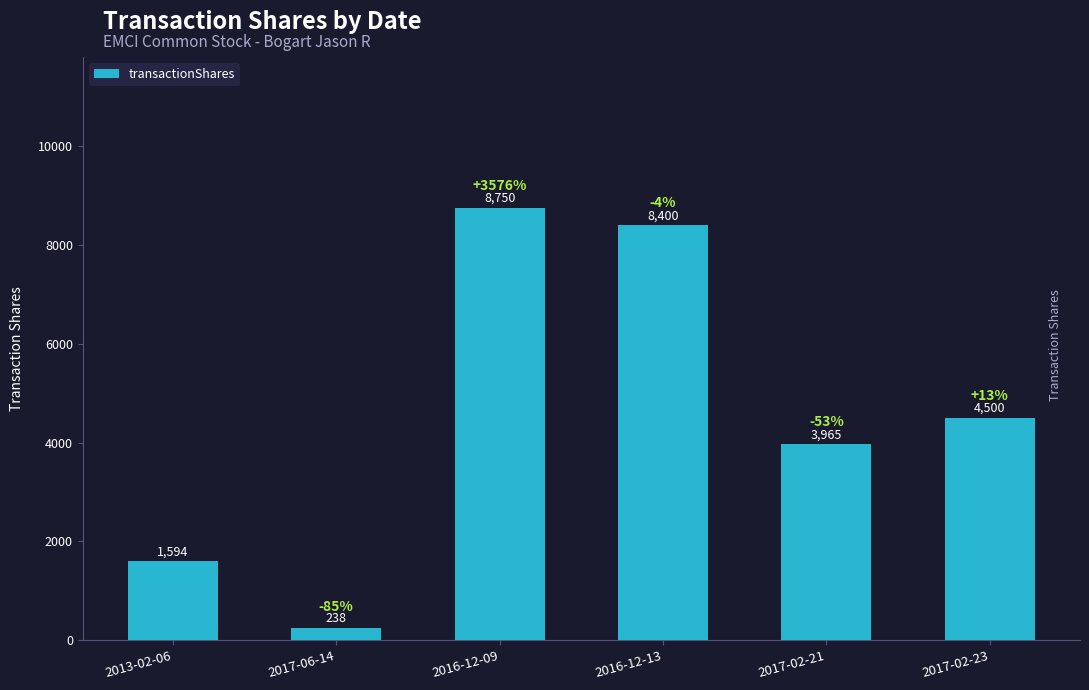

Which label corresponds to the largest value in the chart?

2016-12-09